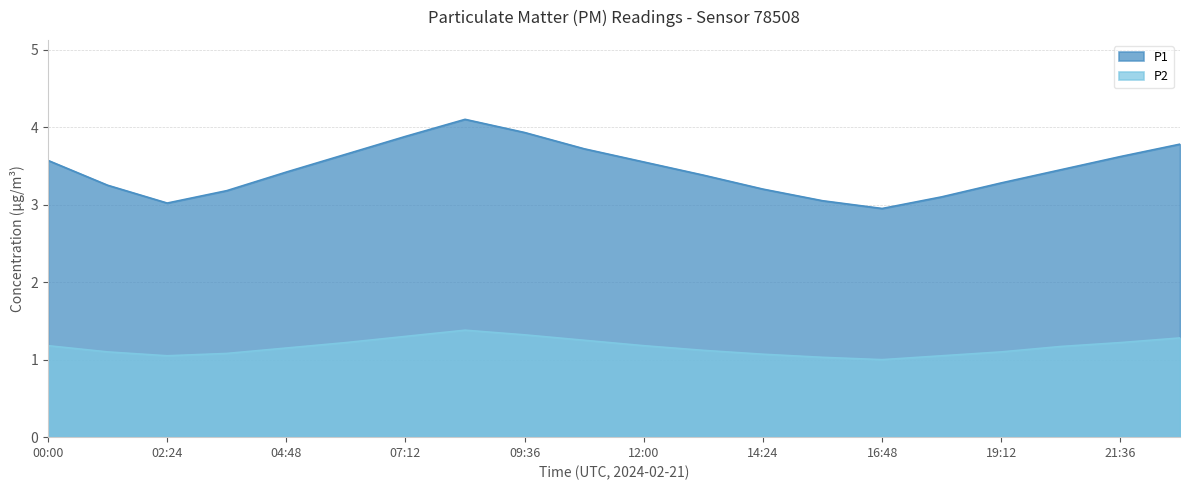

What is the difference between the maximum and minimum values in the P2 series?

0.4